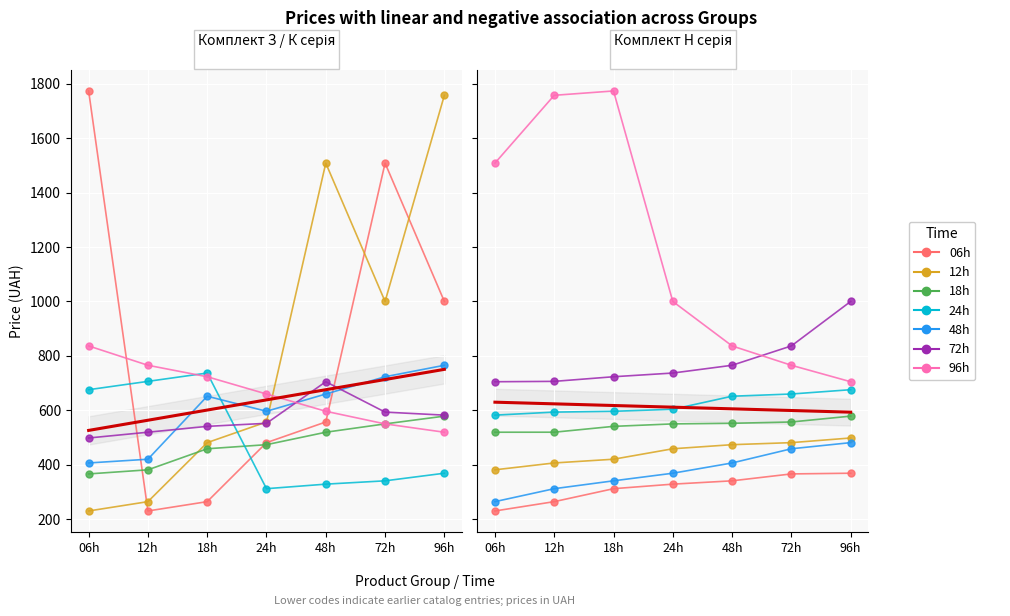

At which label is Group N1 closest to 472?

24h